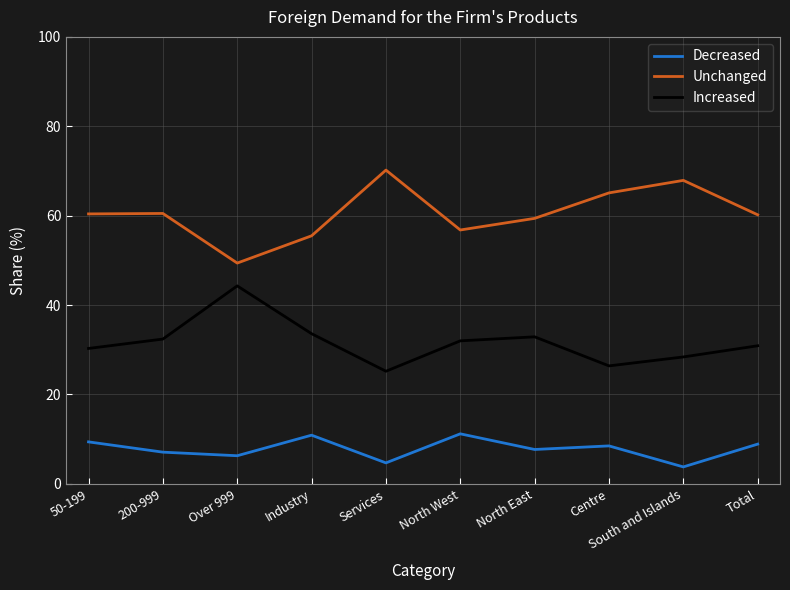

What position from the left is North East?

7